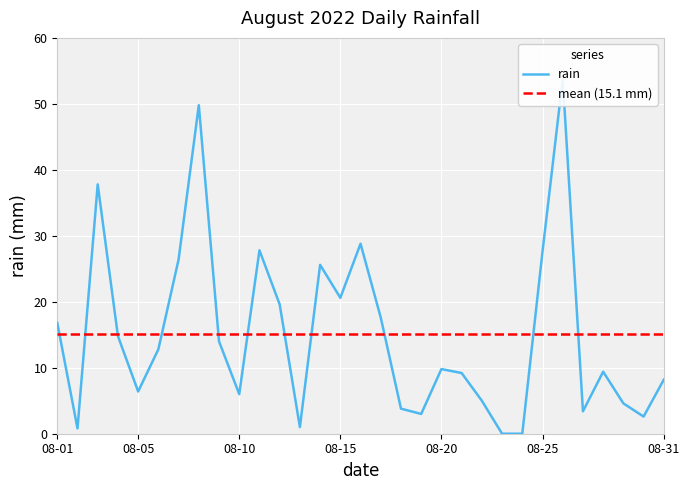

What is the change in value from 2022-08-02 to 2022-08-11?

+27.0